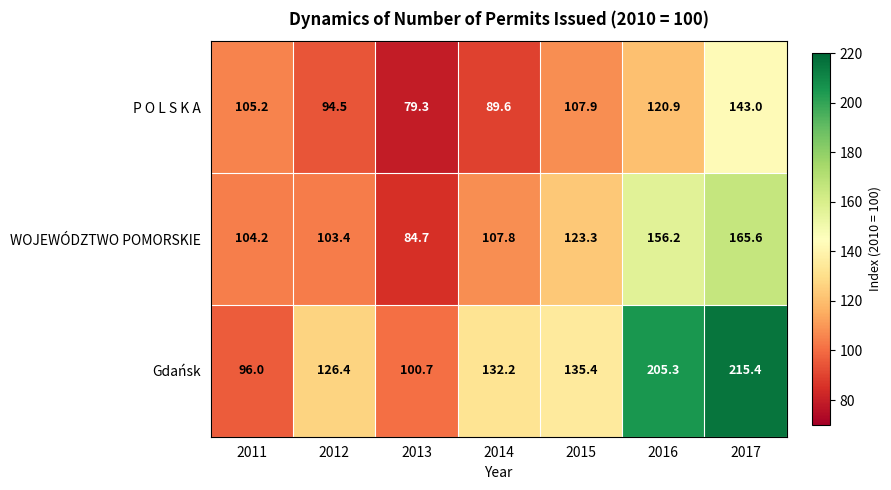

True or false: P O L S K A has a value of 171.5 at 2011.

False